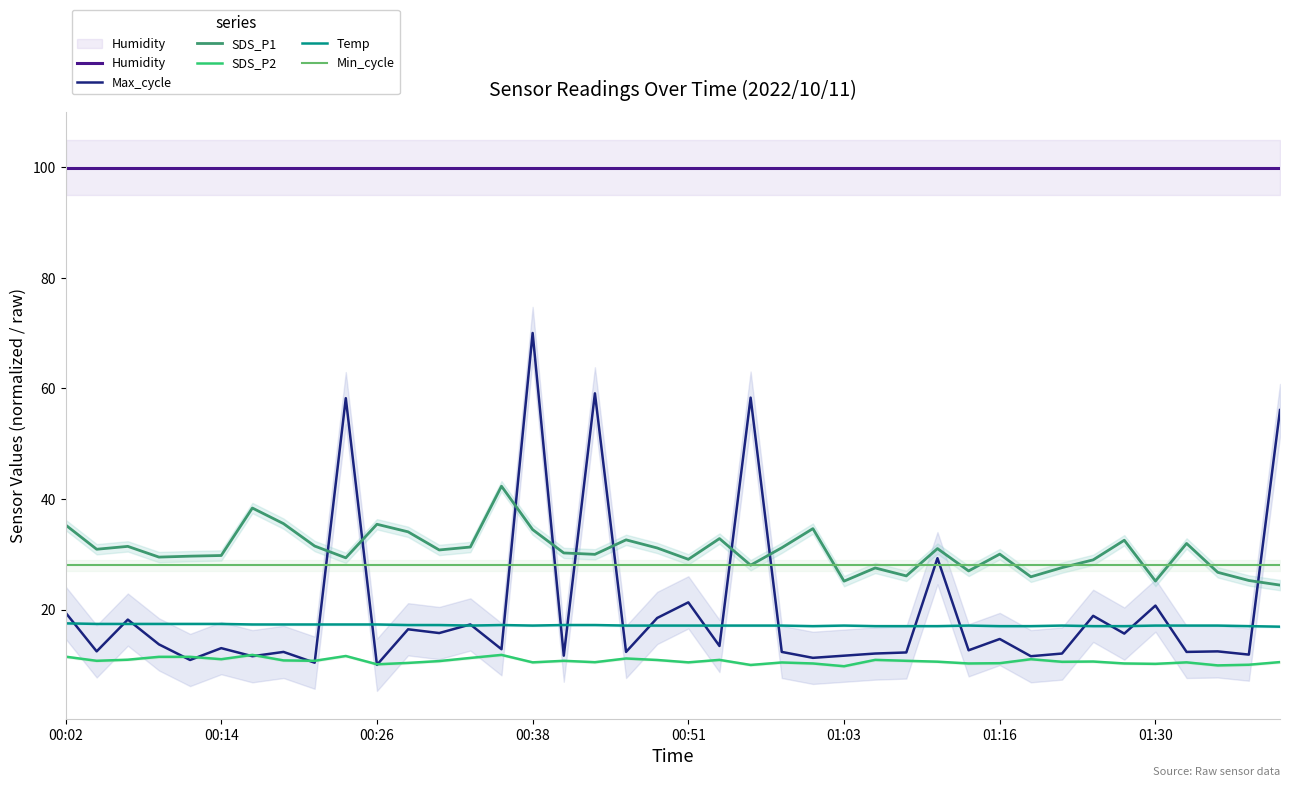

Reading right to left, extract all data points from this chart.

Humidity: 99.9	99.9	99.9	99.9	99.9	99.9	99.9	99.9	99.9	99.9	99.9	99.9	99.9	99.9	99.9	99.9	99.9	99.9	99.9	99.9	99.9	99.9	99.9	99.9	99.9	99.9	99.9	99.9	99.9	99.9	99.9	99.9	99.9	99.9	99.9	99.9	99.9	99.9	99.9	99.9
Max_cycle: 56.1	11.9	12.4	12.3	20.7	15.6	18.9	12.0	11.6	14.7	12.6	29.3	12.2	12.0	11.7	11.3	12.3	58.3	13.4	21.3	18.5	12.3	59.1	11.7	70.0	12.8	17.3	15.7	16.4	10.0	58.2	10.4	12.3	11.6	13.0	10.9	13.7	18.2	12.4	19.4
SDS_P1: 24.4	25.2	26.7	31.9	25.1	32.5	29.0	27.6	25.9	30.0	27.0	31.0	26.1	27.5	25.1	34.6	31.2	28.0	32.8	29.1	31.1	32.6	30.0	30.2	34.5	42.3	31.3	30.8	34.0	35.4	29.4	31.5	35.5	38.4	29.8	29.6	29.5	31.4	30.9	35.3
SDS_P2: 10.5	10.0	9.9	10.4	10.2	10.2	10.6	10.6	11.0	10.3	10.2	10.6	10.7	10.9	9.8	10.2	10.4	10.0	10.9	10.4	10.9	11.2	10.5	10.7	10.4	11.8	11.2	10.7	10.3	10.1	11.6	10.7	10.8	11.8	11.0	11.4	11.4	10.9	10.7	11.5
Temp: 16.9	17.0	17.1	17.1	17.1	17.0	17.0	17.1	17.0	17.0	17.1	17.0	17.0	17.0	17.1	17.0	17.1	17.1	17.1	17.1	17.1	17.1	17.2	17.2	17.1	17.2	17.1	17.2	17.2	17.3	17.3	17.3	17.3	17.3	17.4	17.4	17.4	17.4	17.4	17.5
Min_cycle: 28.0	28.0	28.0	28.0	28.0	28.0	28.0	28.0	28.0	28.0	28.0	28.0	28.0	28.0	28.0	28.0	28.0	28.0	28.0	28.0	28.0	28.0	28.0	28.0	28.0	28.0	28.0	28.0	28.0	28.0	28.0	28.0	28.0	28.0	28.0	28.0	28.0	28.0	28.0	28.0